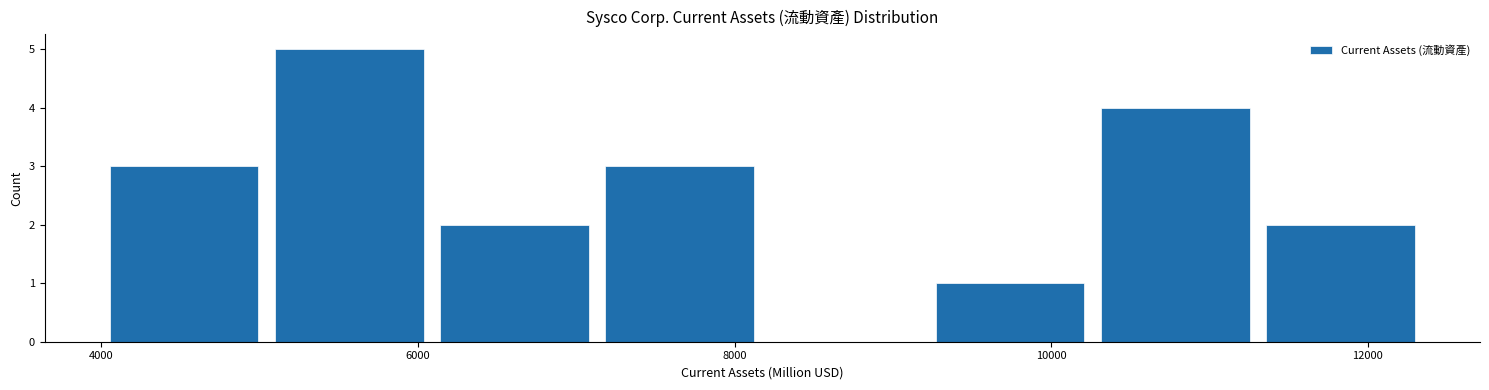

How tall is the bar that spans 6000 to 7200 on the x-axis? Neither the bar edges nor the heights are printed on the chart, so give them approximately, as read against the axes.

2